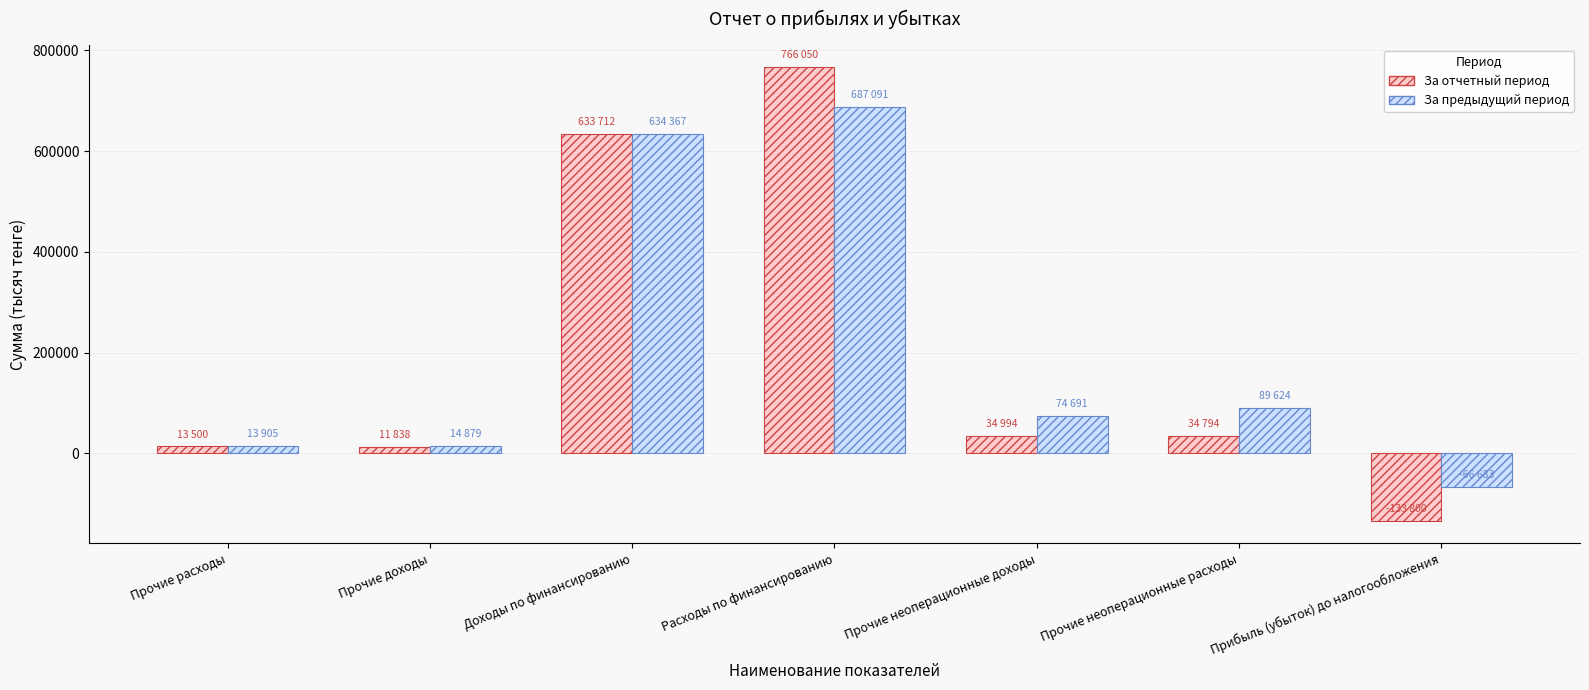

What is the total value across all series at Расходы по финансированию?

1453141